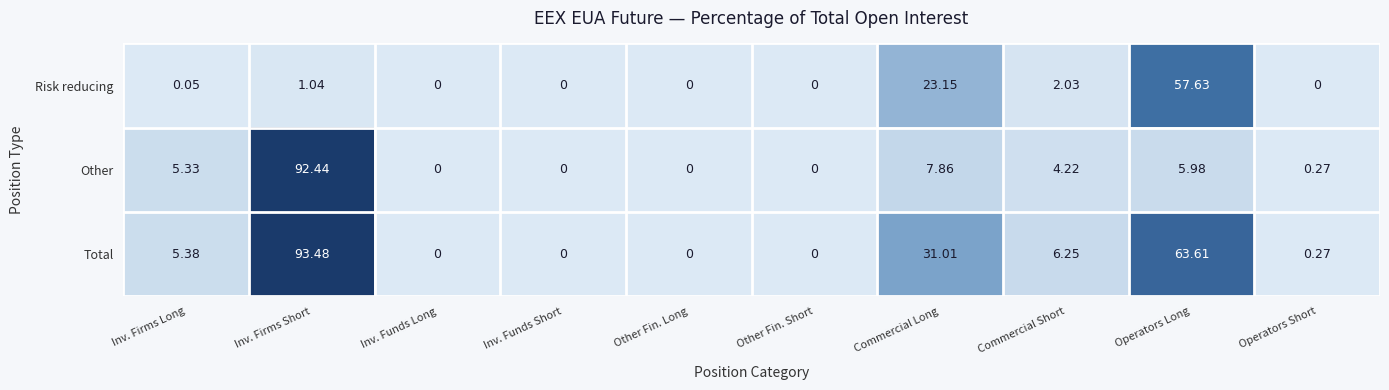

Which series changed the most between Inv. Firms Short and Commercial Long?

Other